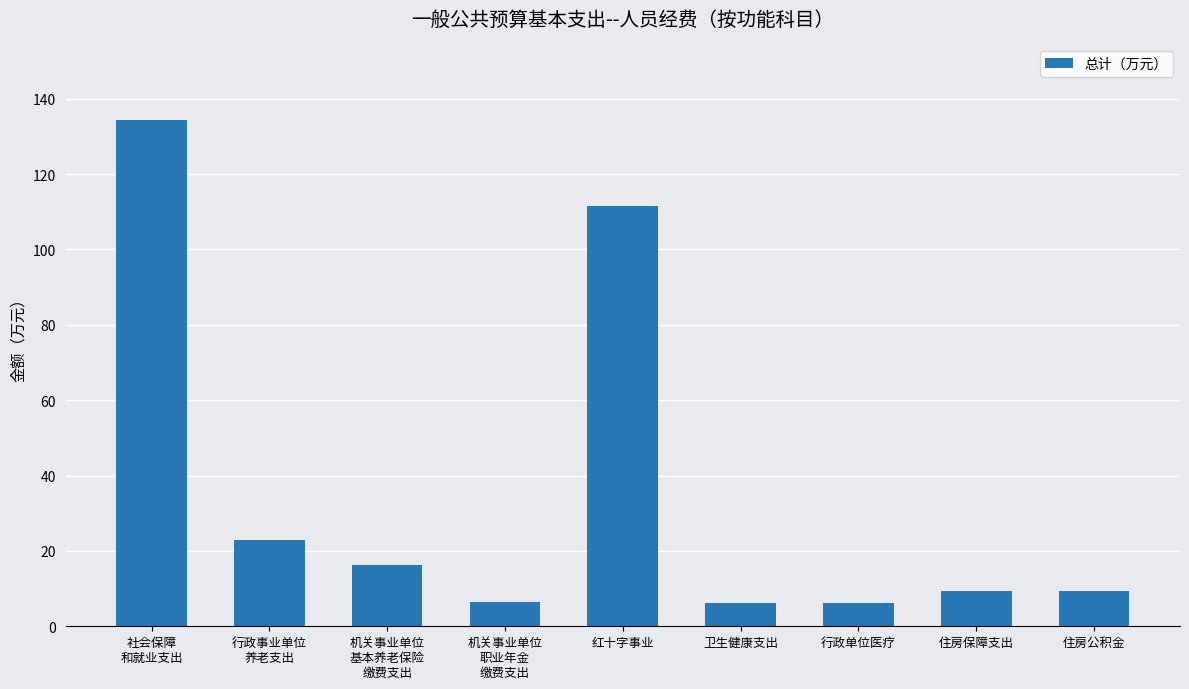

True or false: the data shows 9.3 at 住房保障支出.

True